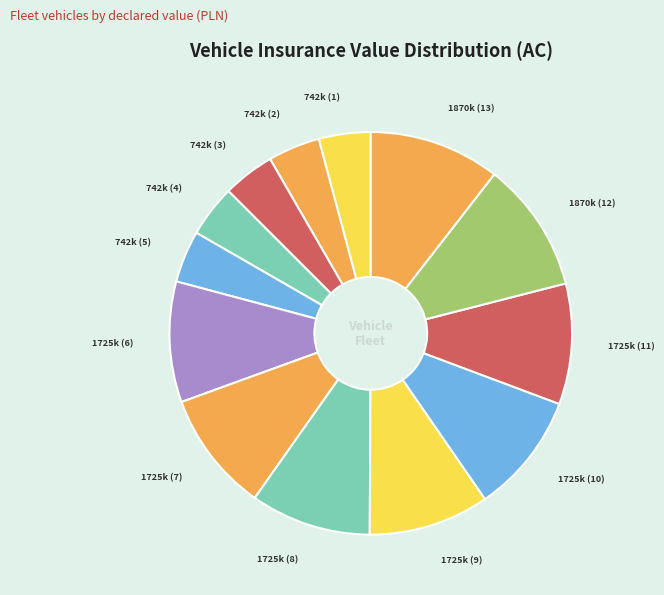

Count the number of slices in the pie.

13